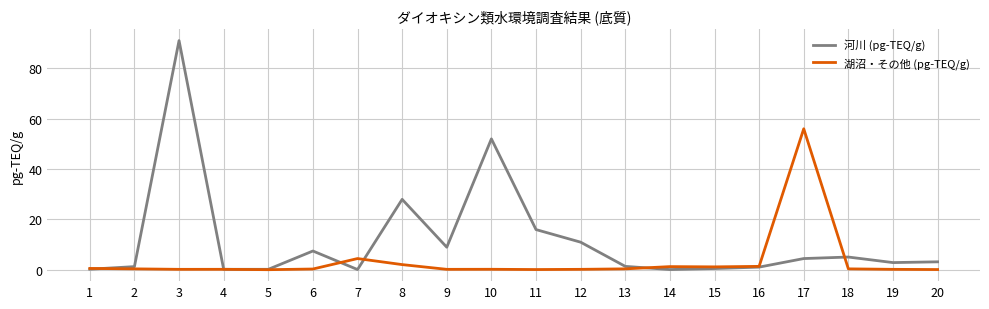

What is the difference between the maximum and minimum values in the 河川 (pg-TEQ/g) series?

90.9